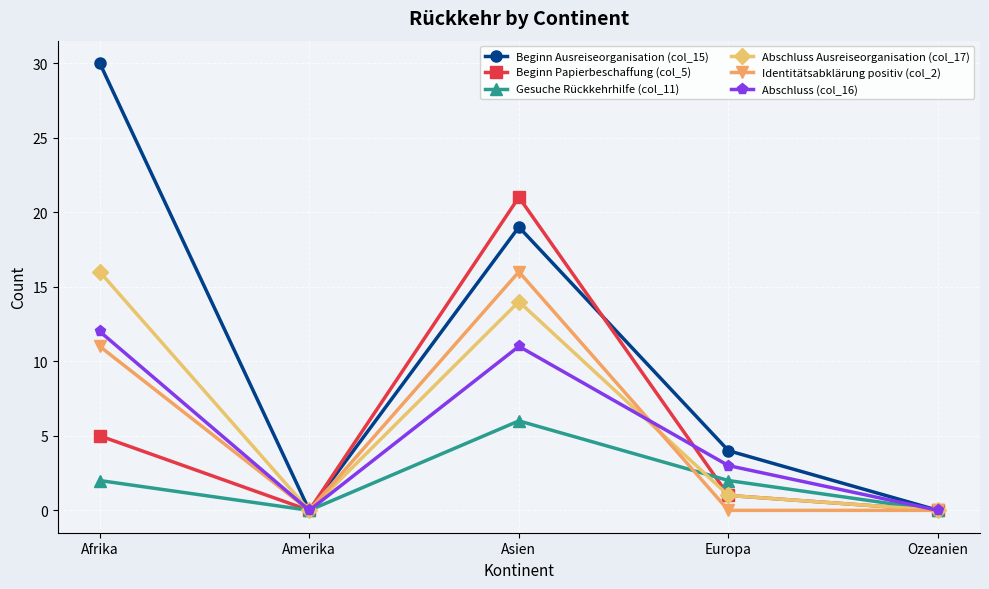

True or false: Abschluss (col_16) has more than 2 interior local peaks.

False